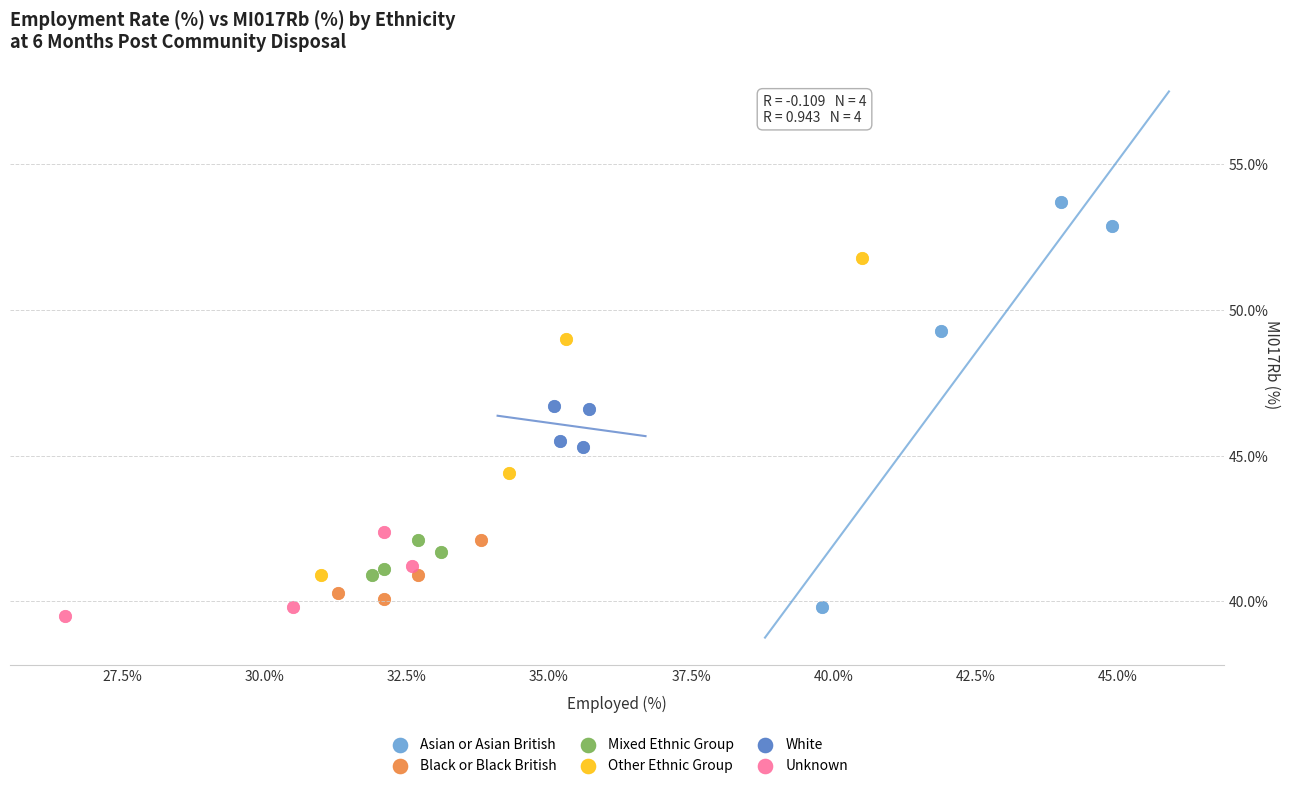

Which series contains the highest Y value?

Asian or Asian British